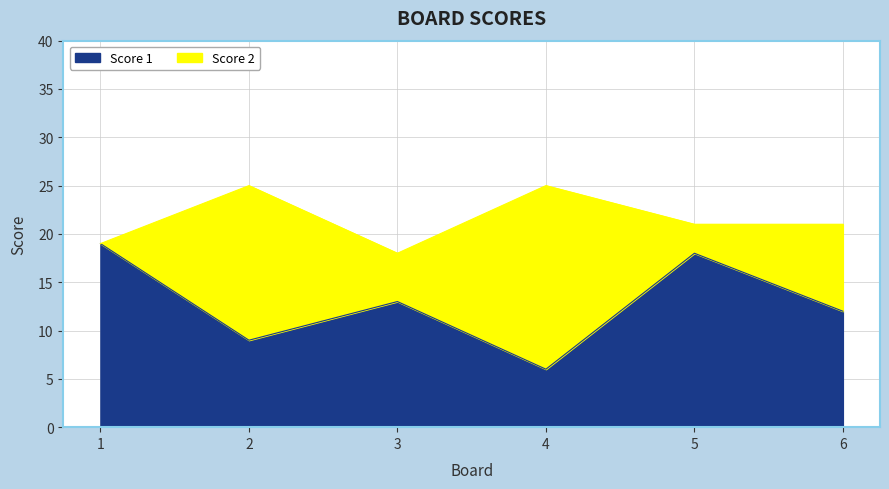

What is the difference between the values at 3 and 5?

5